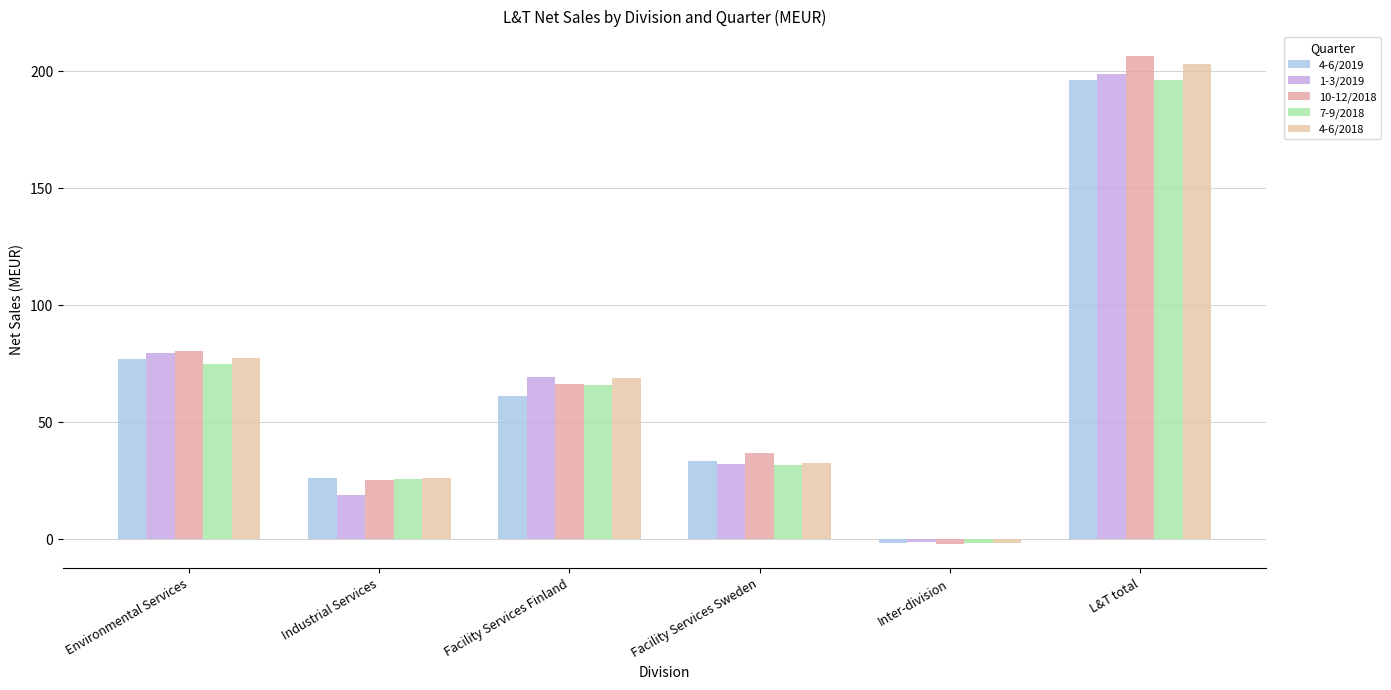

Are the bars horizontal?

No